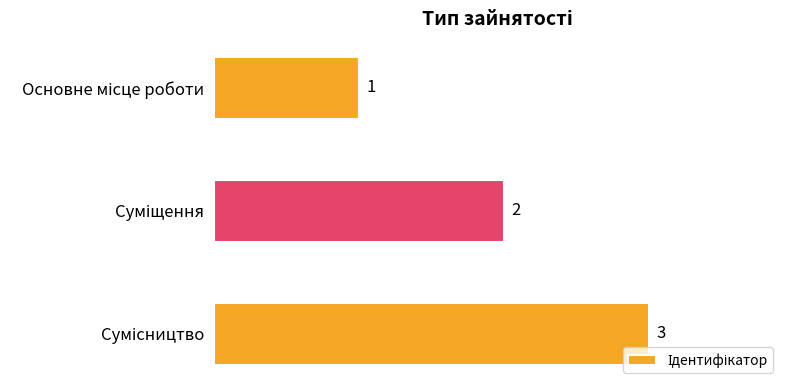

What is the maximum value shown in the chart?

3